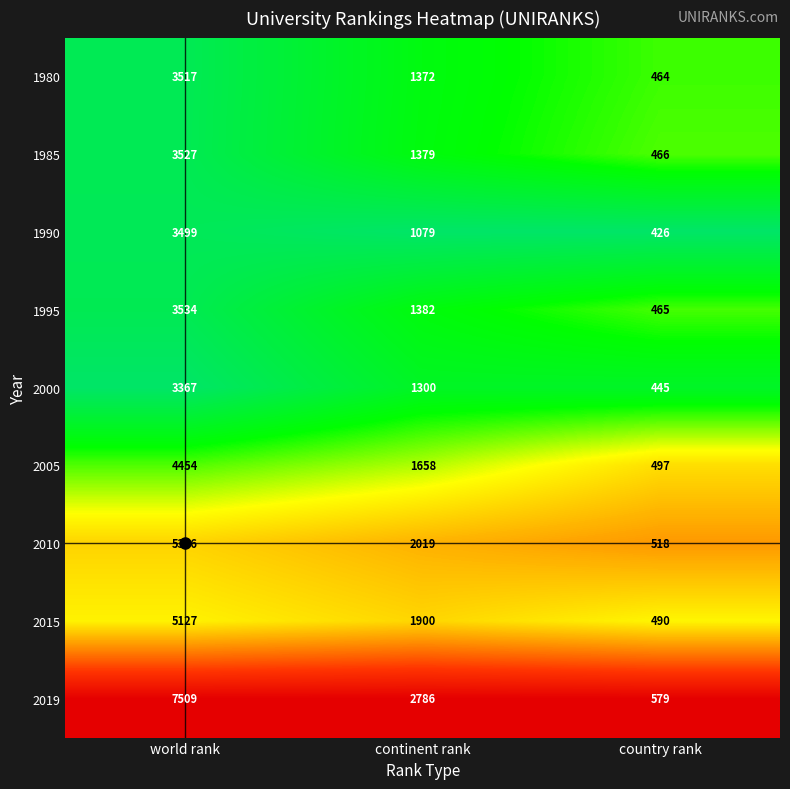

Which series has the widest spread of values?

2019